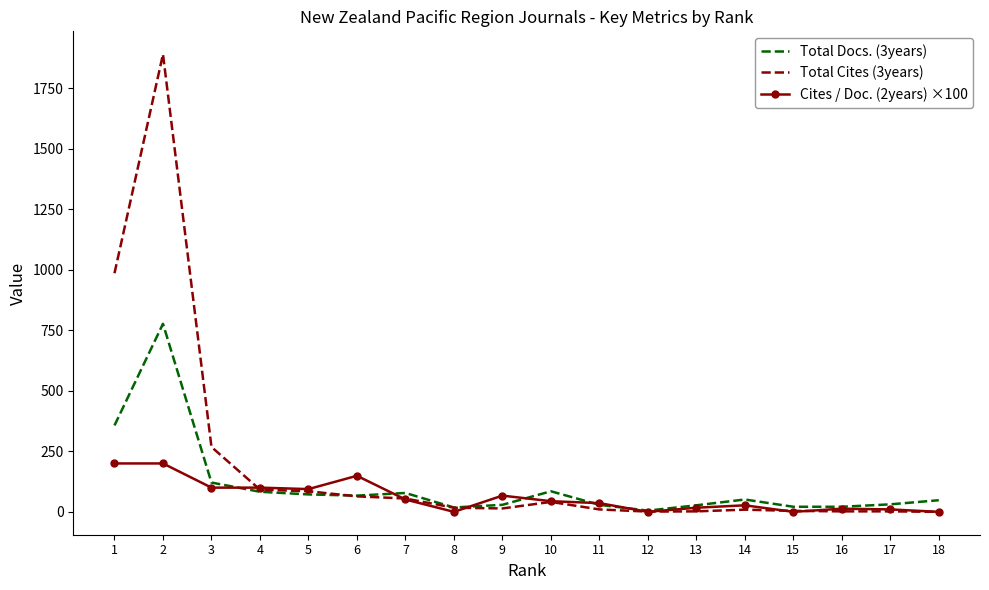

At which category is the sum across all series the highest?

2